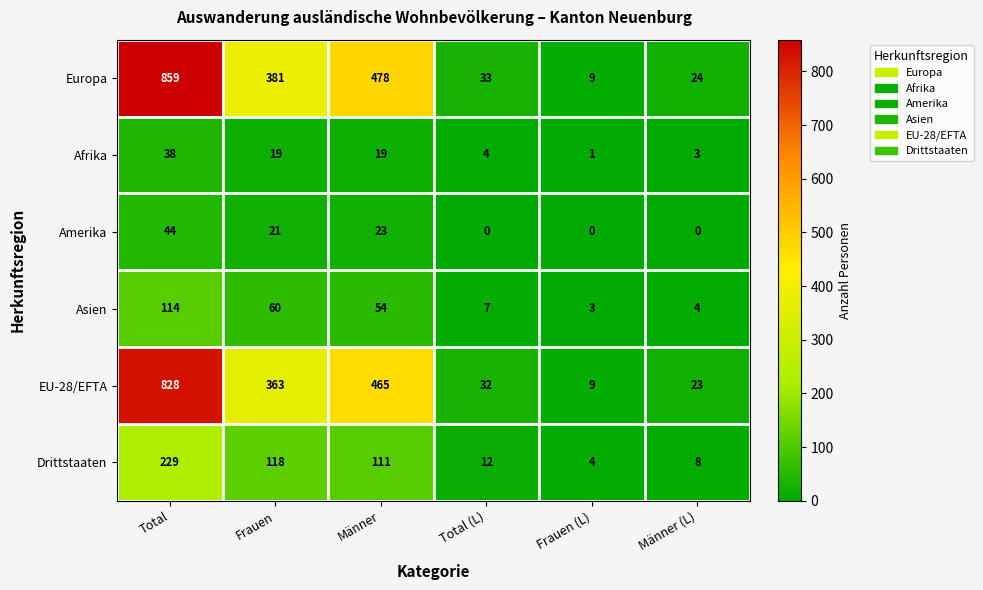

How many categories are shown in the chart?

6